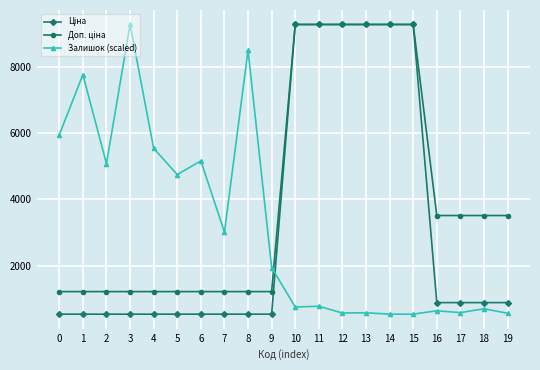

The value of Залишок (scaled) at 14 is 235.5. True or false?

False